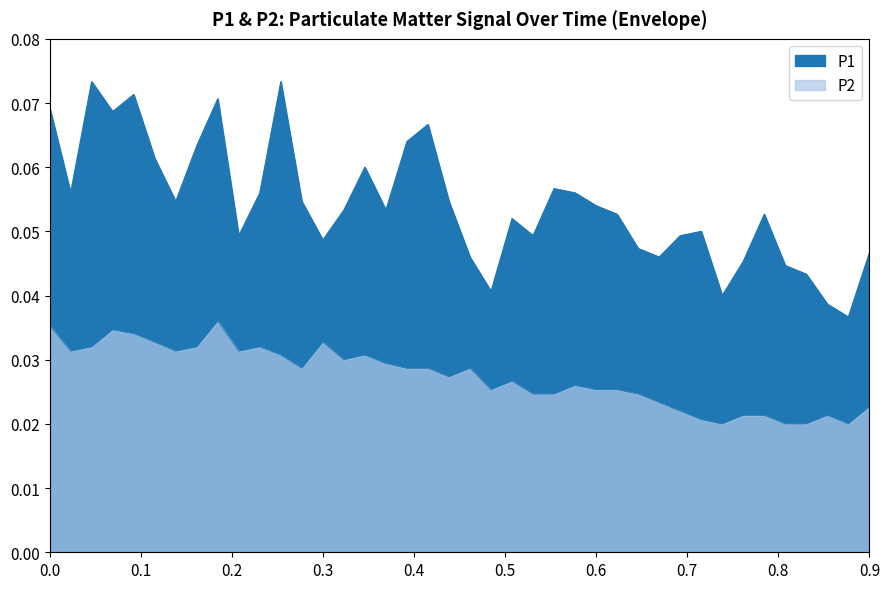

What is the sum of the P1 values at 00:10 and 00:06?

0.1